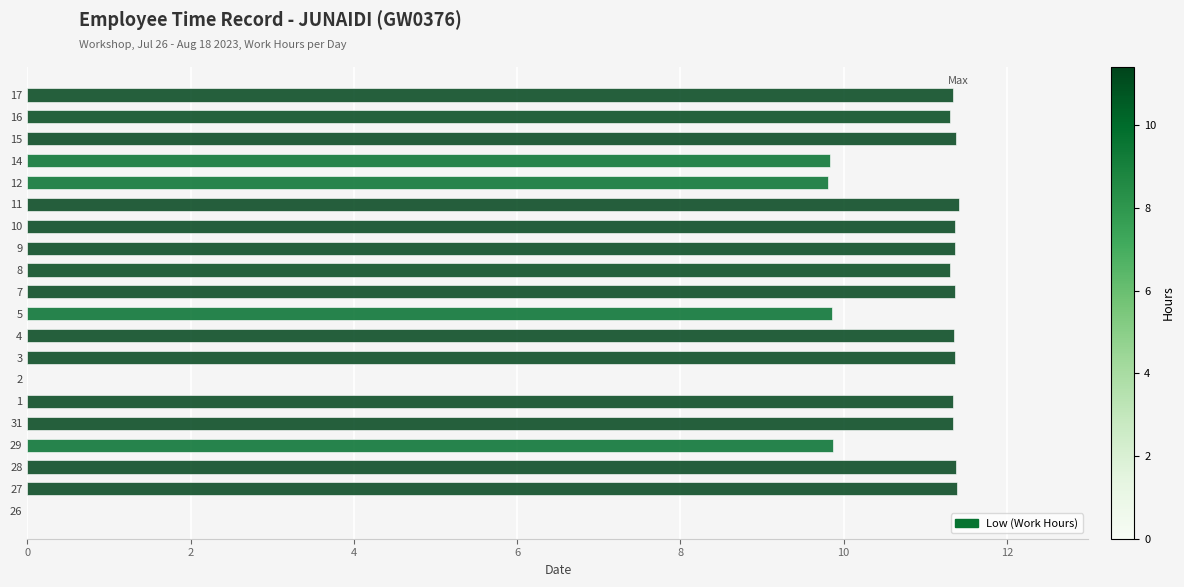

What is the sum of all values?

198.4